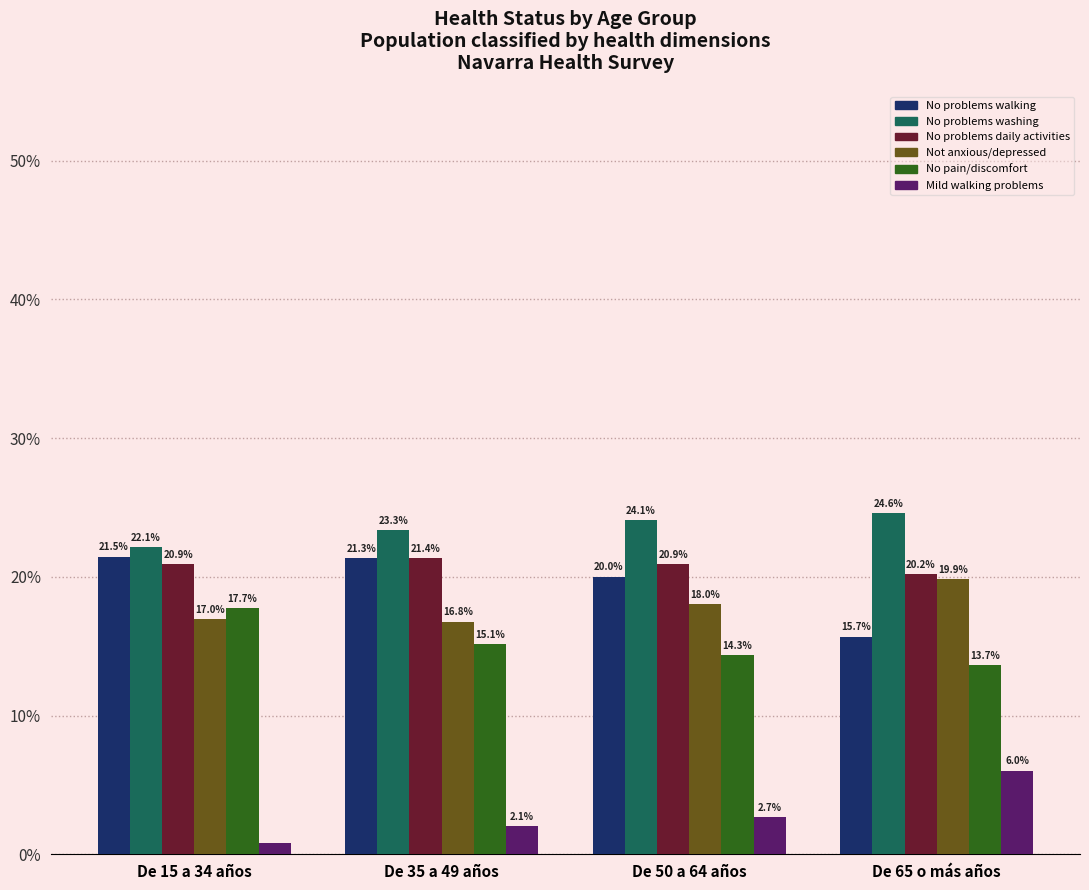

At De 65 o más años, list the series in order from largest to smallest.

No problems washing, No problems daily activities, Not anxious/depressed, No problems walking, No pain/discomfort, Mild walking problems